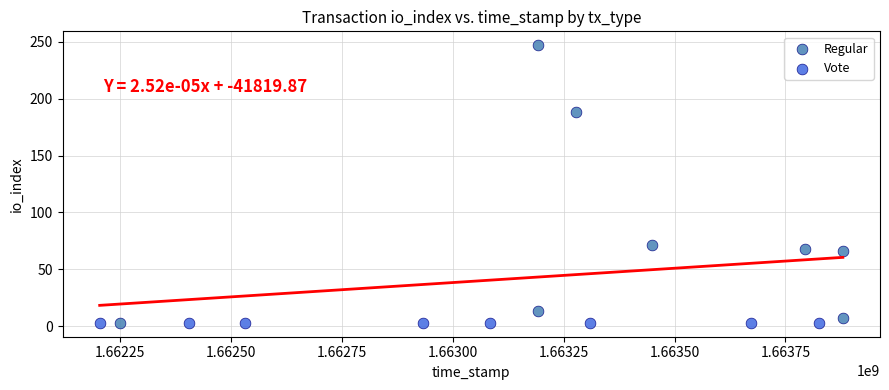

Which series reaches the maximum Y coordinate?

Regular